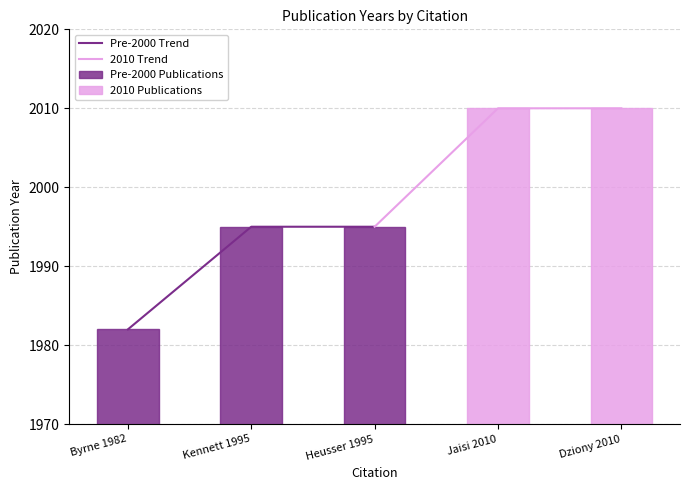

The value of Pre-2000 Trend at Byrne 1982 is 3309. True or false?

False